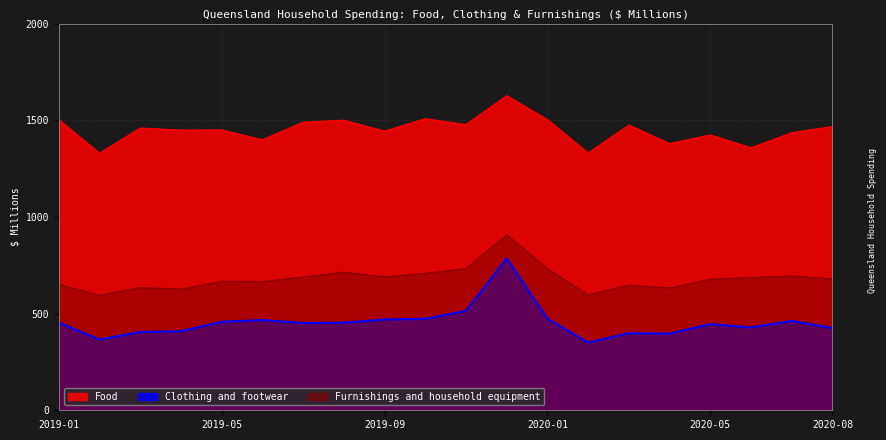

What are all the series names shown in the legend?

Food, Clothing and footwear, Furnishings and household equipment